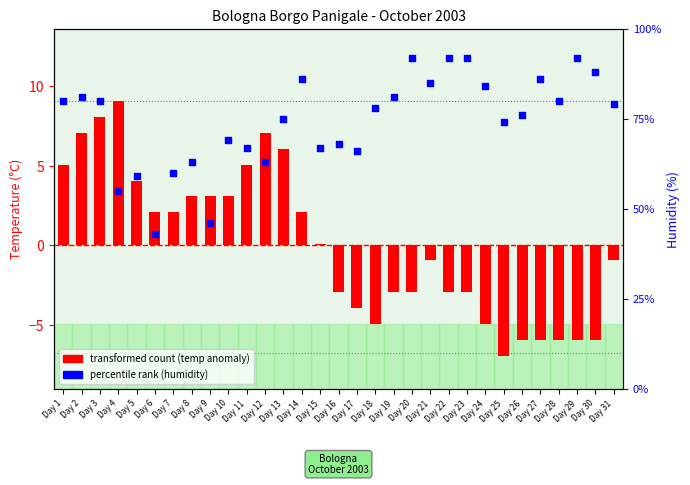

Which series contains the lowest Y value?

transformed count